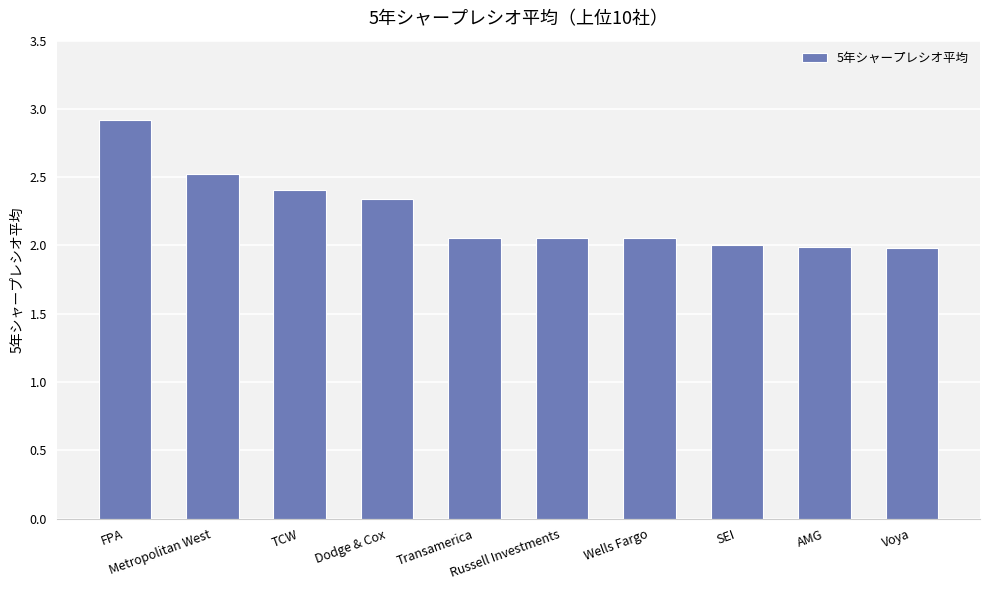

How many data points does each series have?

10